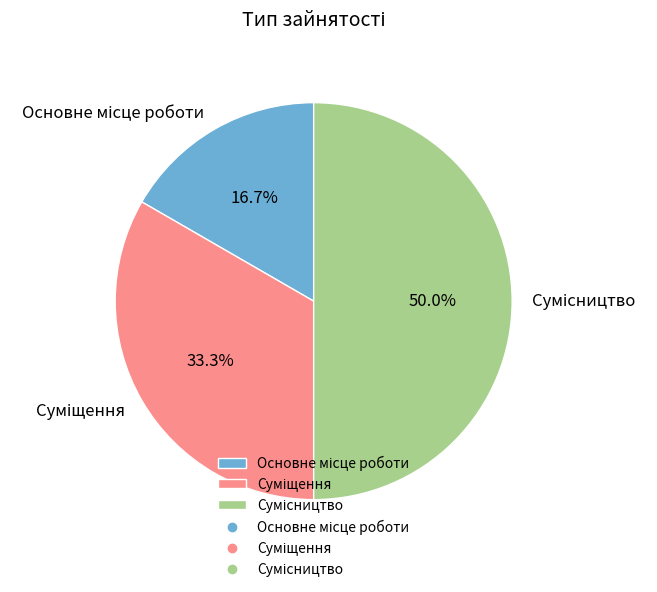

Is it true that Сумісництво is 35% of the pie?

False